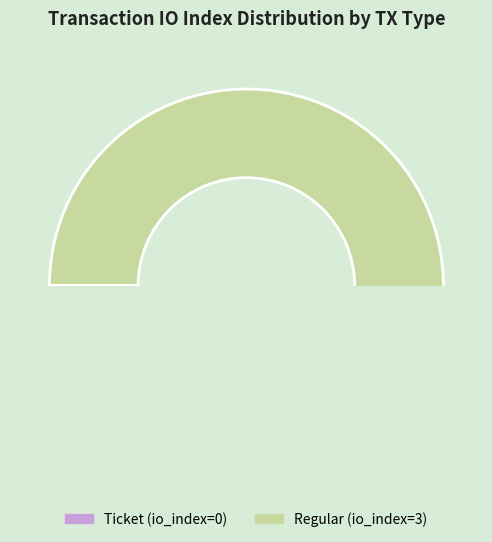

Is it true that Regular (io_index=3) is 94% of the pie?

False